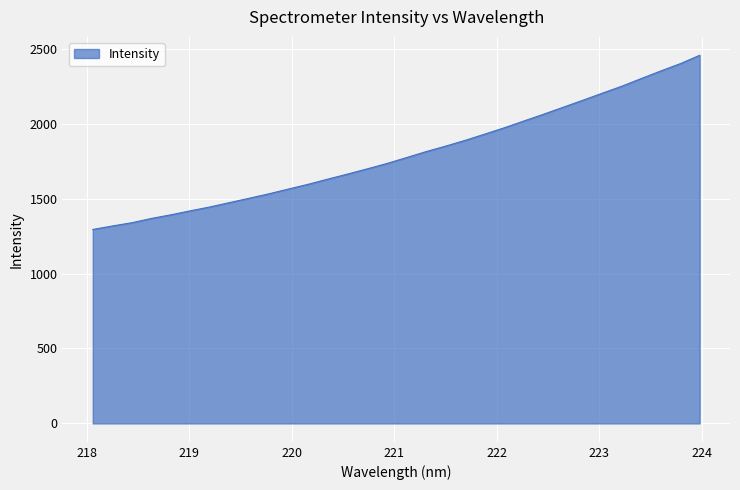

What is the difference between the maximum and minimum values?

1161.7